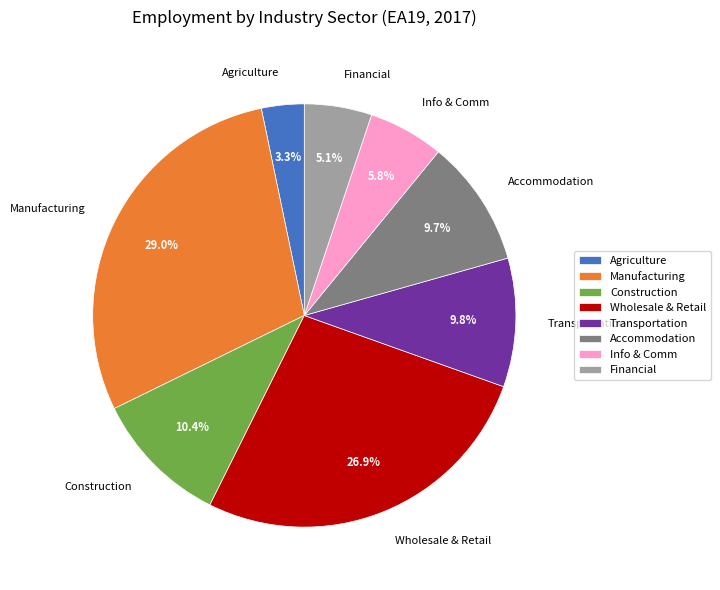

What is the ratio of the value at Transportation to the value at Wholesale & Retail?

0.4